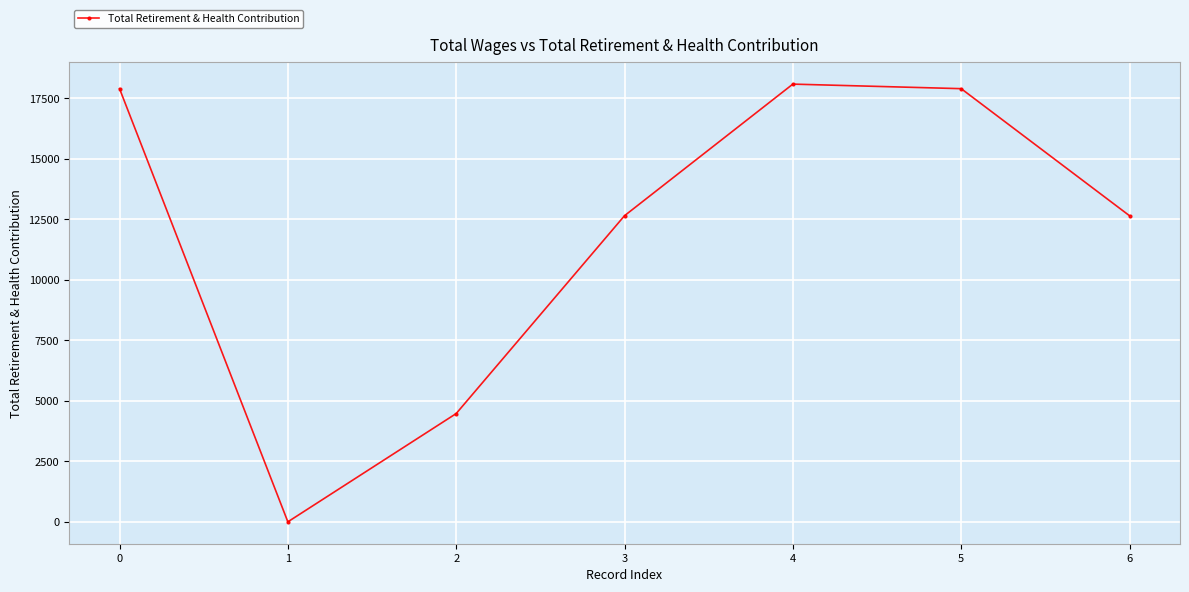

The chart shows a value of 12652 at 6. True or false?

True